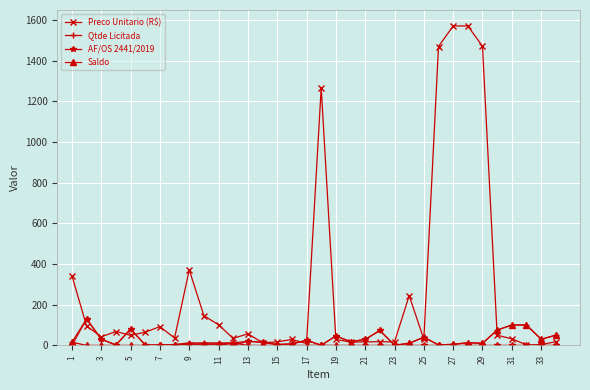

Count the number of data series in this chart.

4